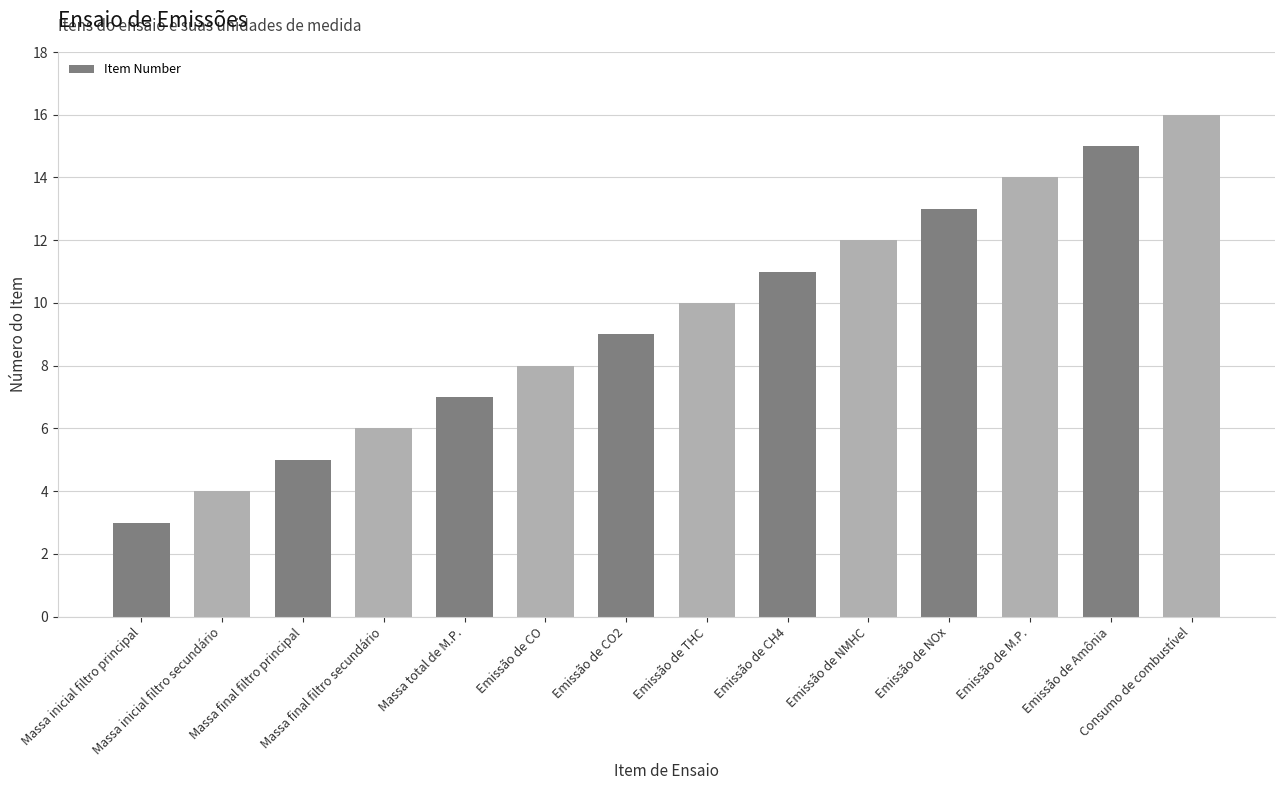

How many categories are shown in the chart?

14